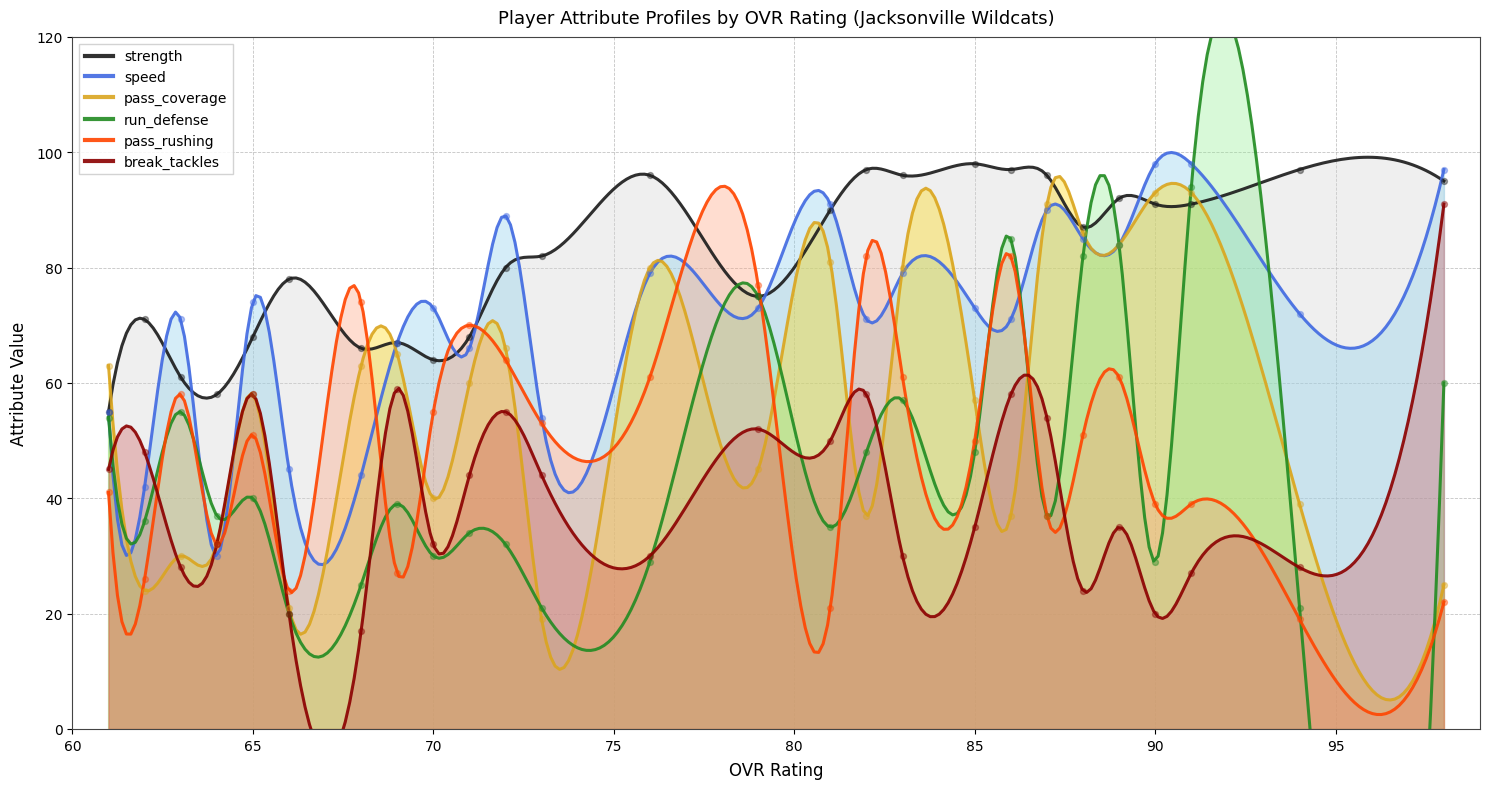

What is the maximum value for pass_rushing?

94.1